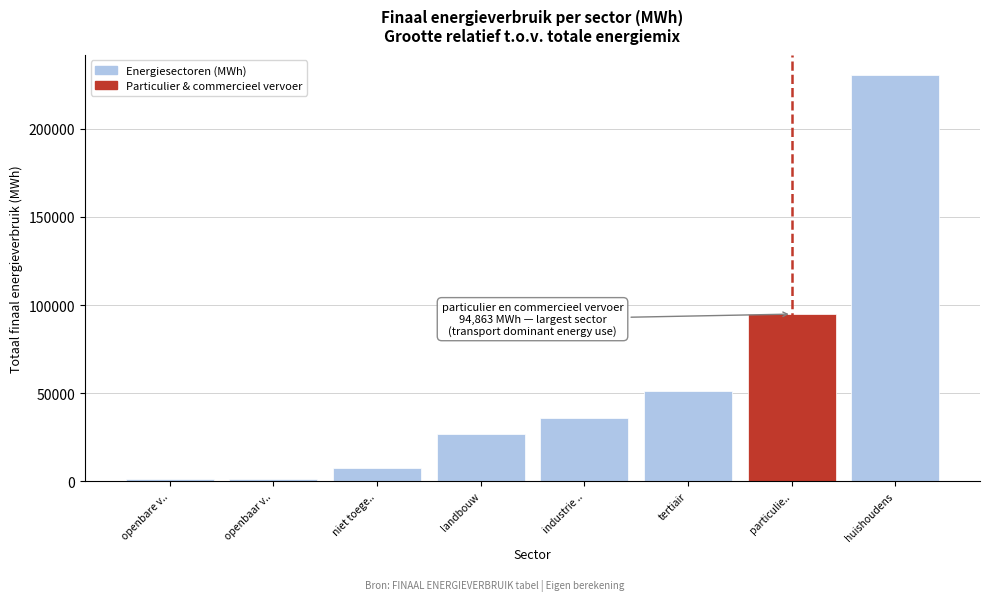

What is the label of the 7th bar from the right?

openbaar v..